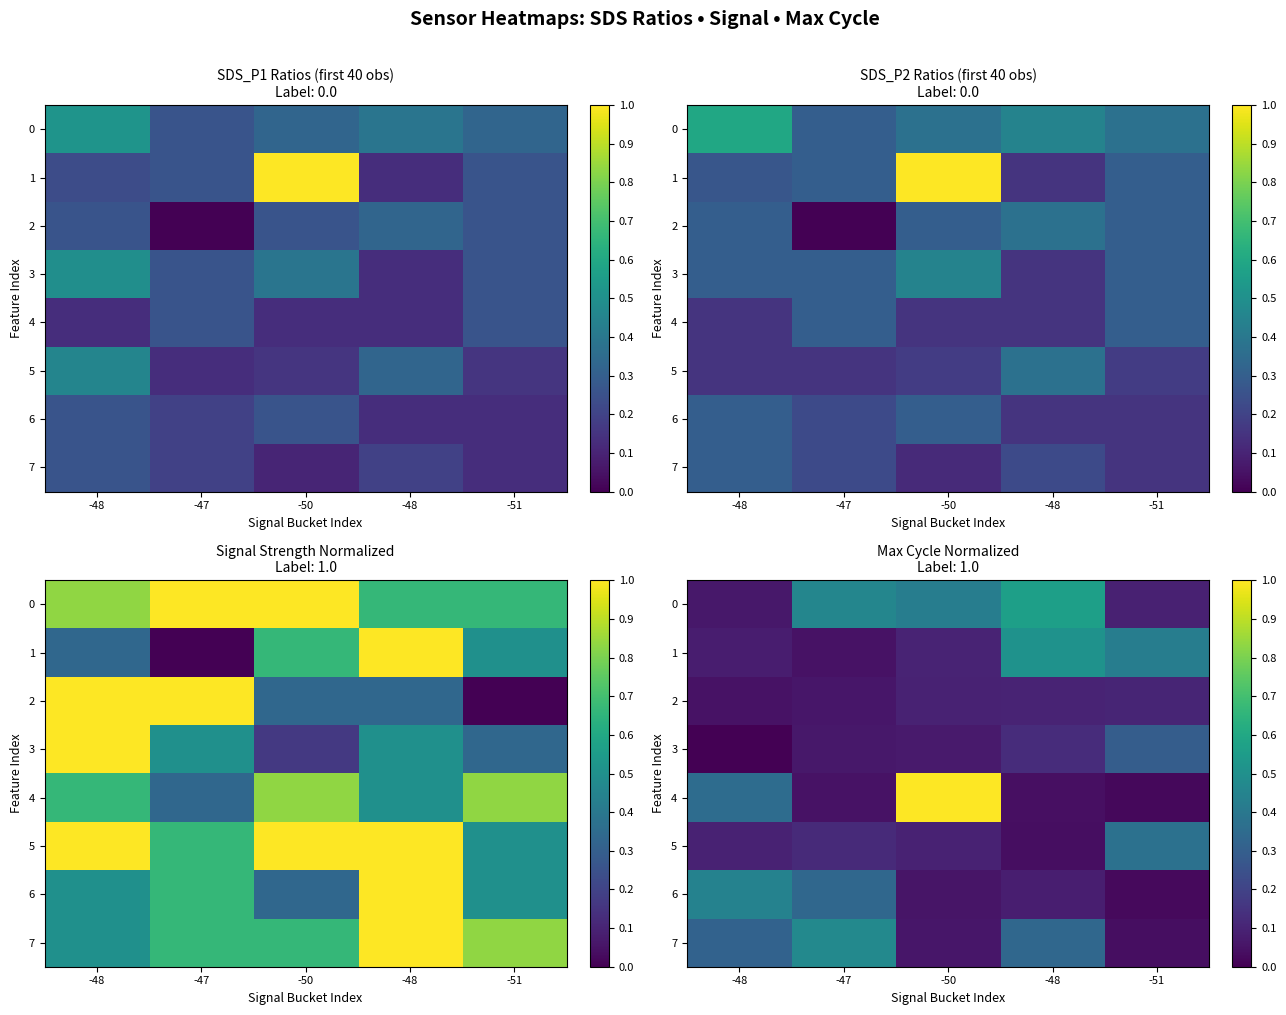

Which category has the lowest value in the 6 series?

-51